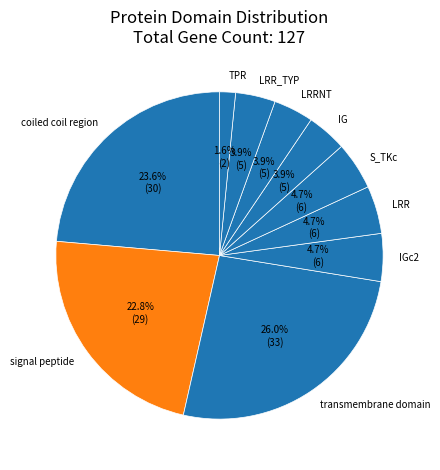

Do S_TKc and LRR together represent more than half of the pie?

No